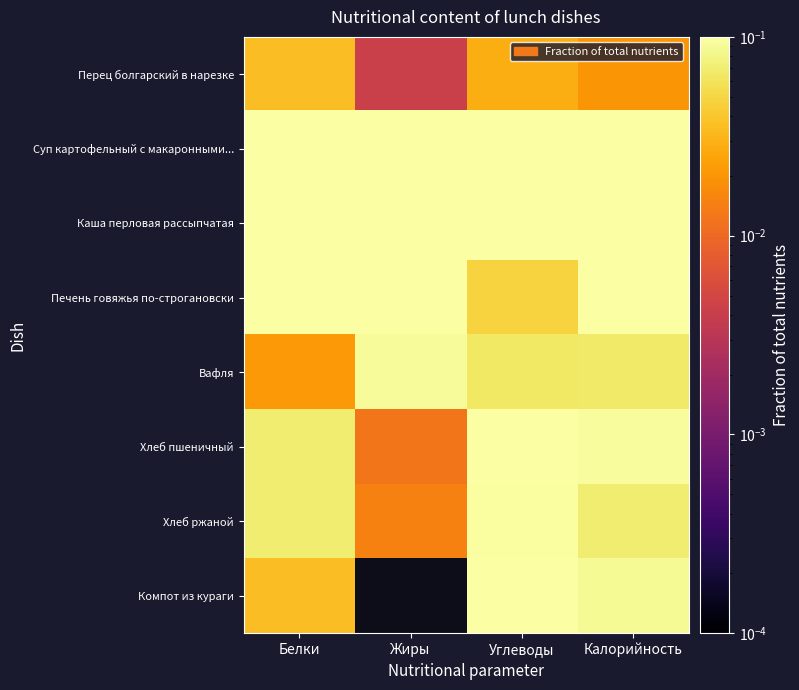

What is the total value across all series at Белки?

1.0